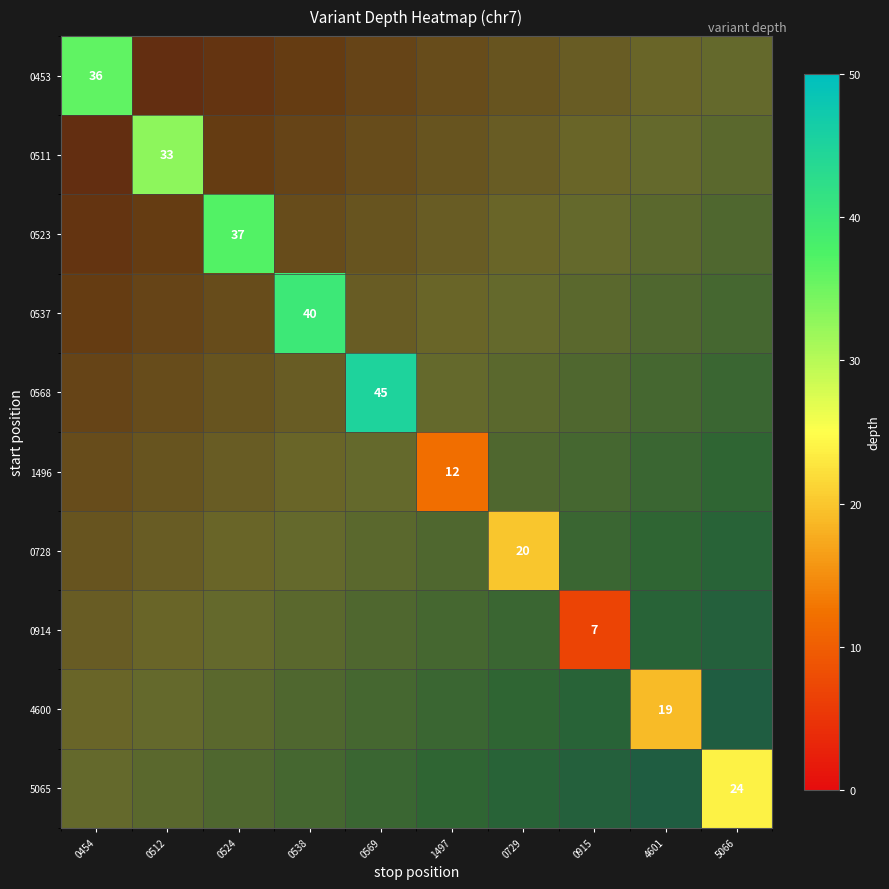

Which series has the widest spread of values?

0453